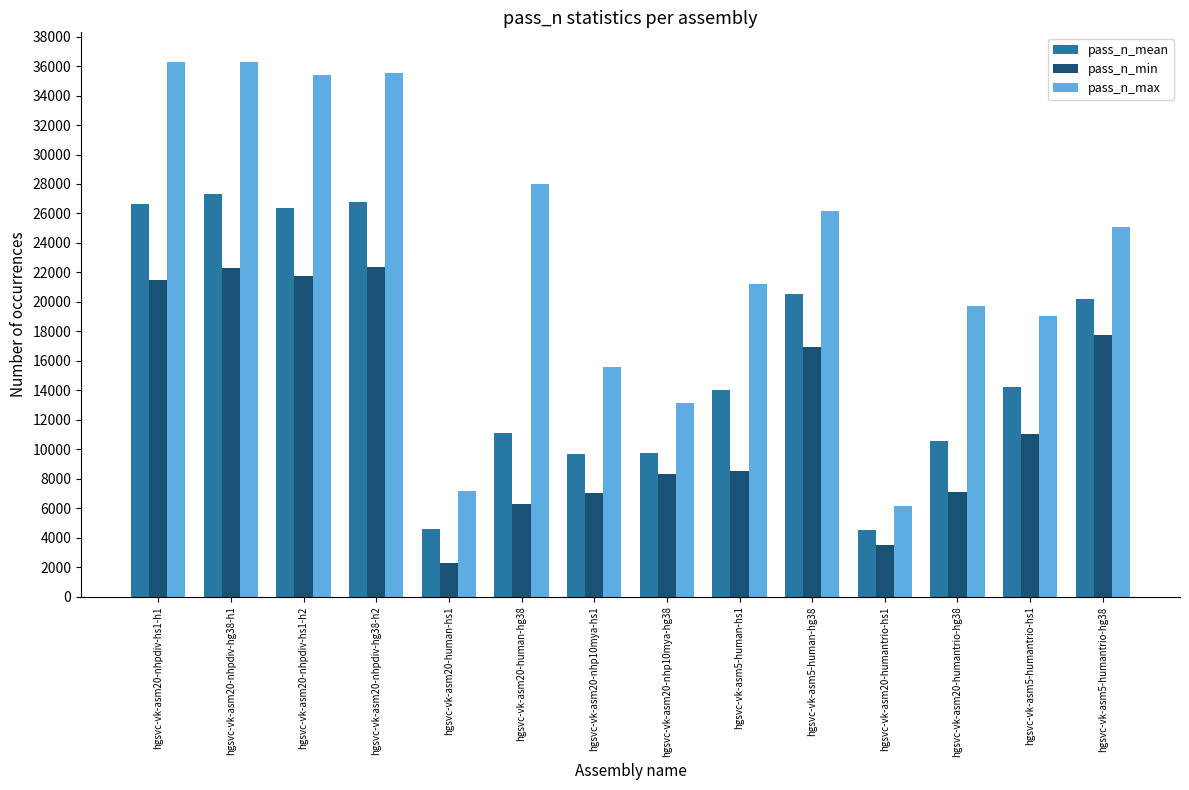

What is the maximum value shown in the chart?

36289.0